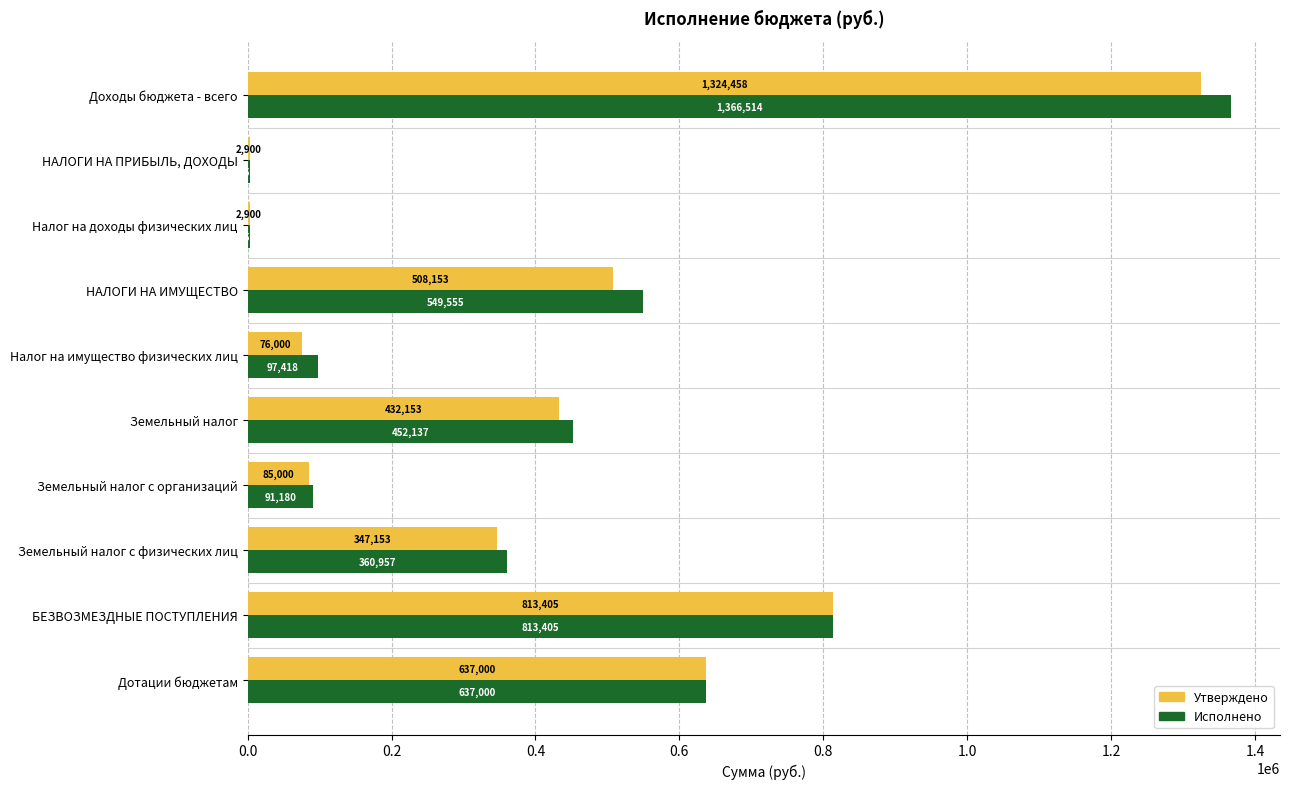

At which category is the sum across all series the highest?

Доходы бюджета - всего